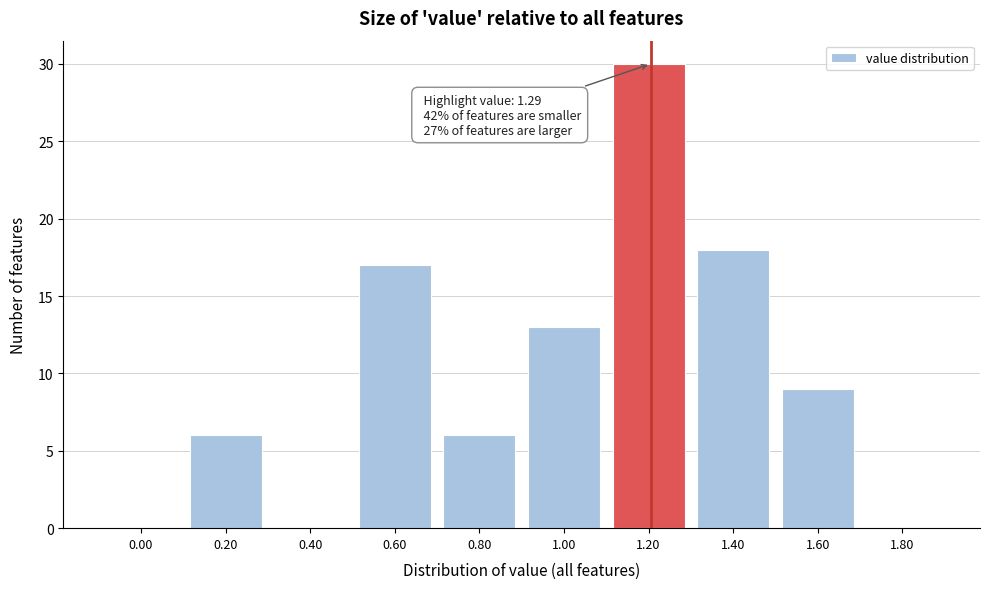

Reading left to right, extract all data points from this chart.

0.00=0	0.20=6	0.40=0	0.60=17	0.80=6	1.00=13	1.20=30	1.40=18	1.60=9	1.80=0